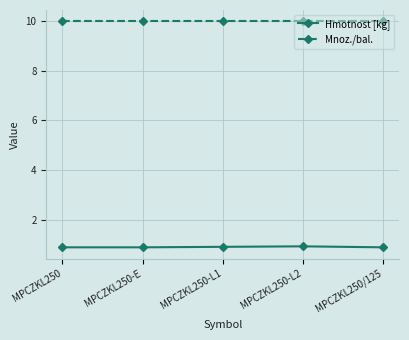

How many lines are shown in the chart?

2